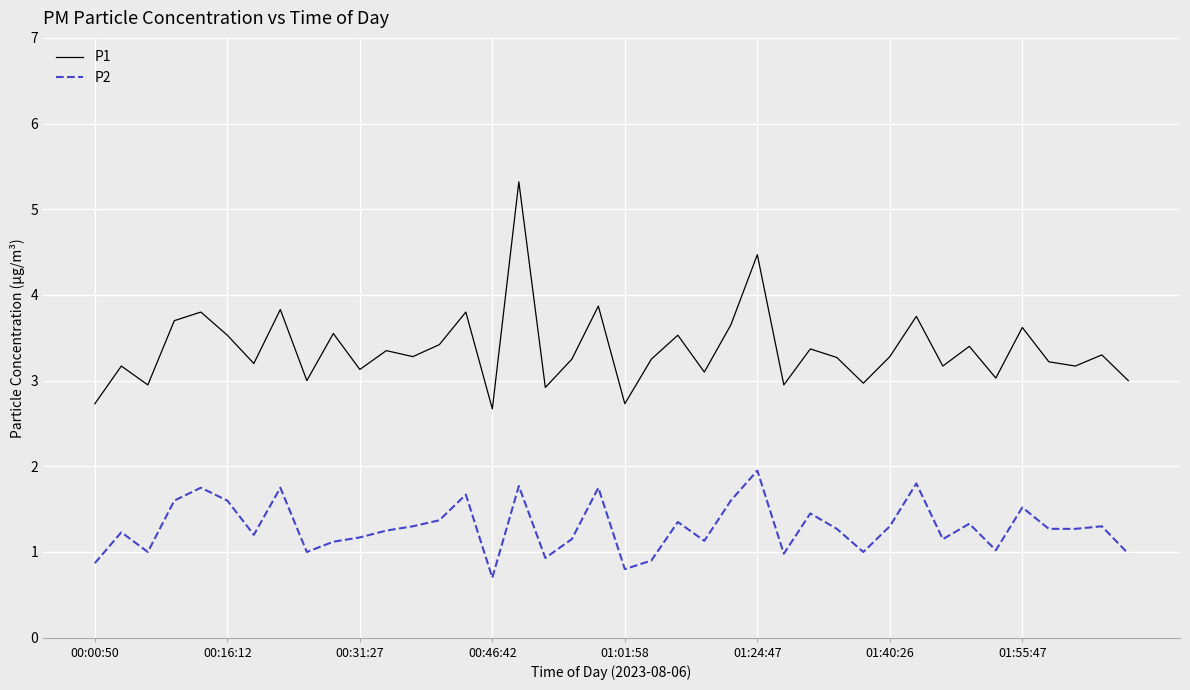

Which series has the largest total across all categories?

P1